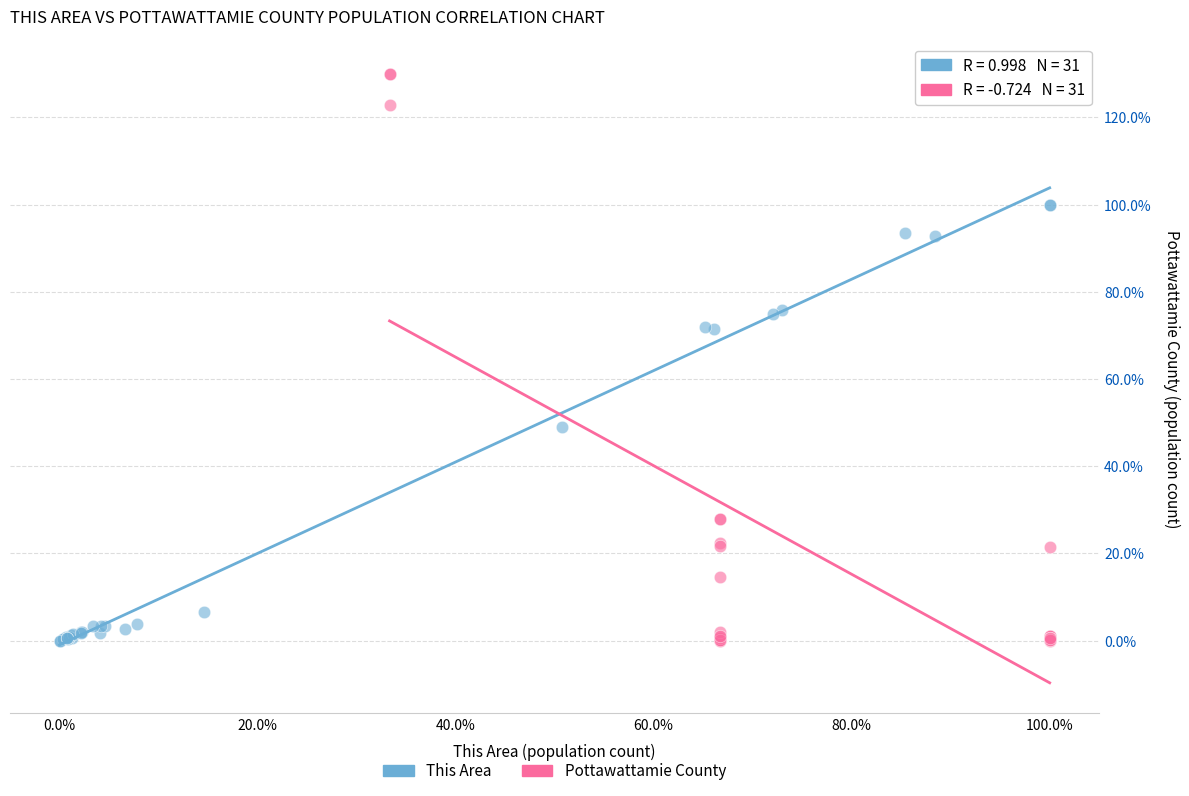

Which series contains the highest Y value?

Pottawattamie County